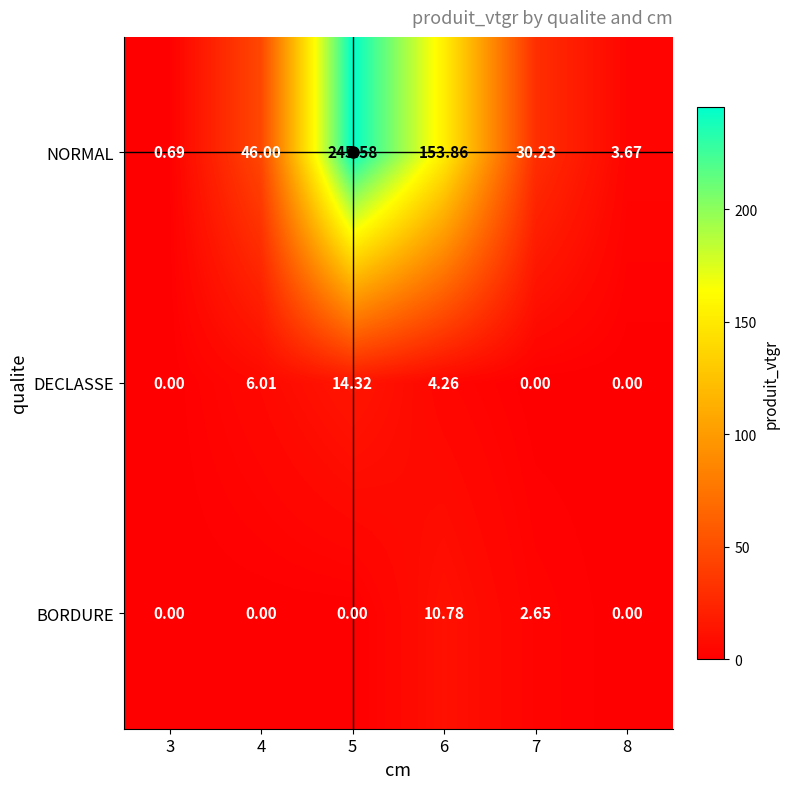

Which series has the largest total across all categories?

NORMAL